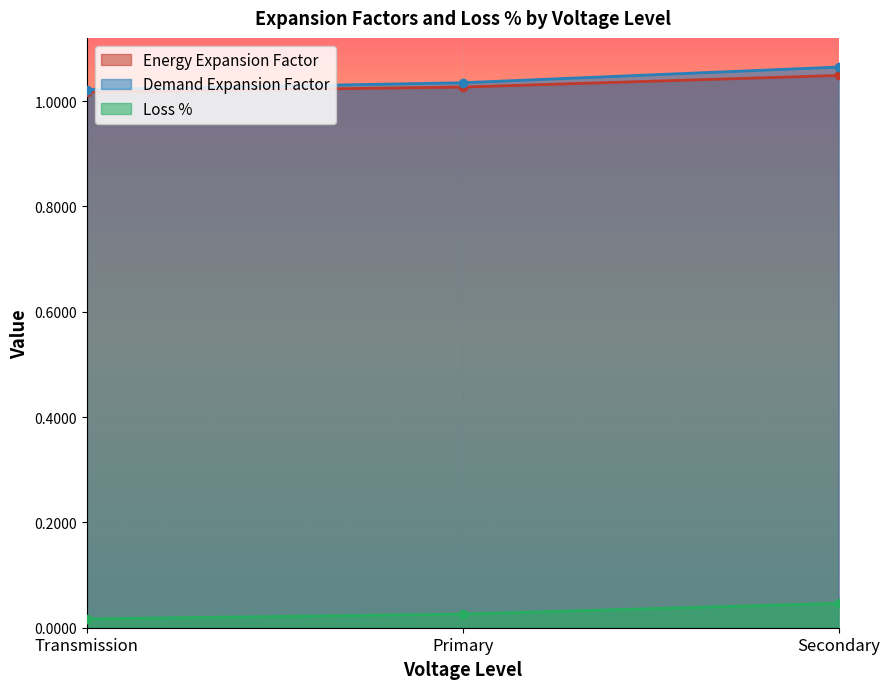

Which series has the largest total across all categories?

Demand Expansion Factor